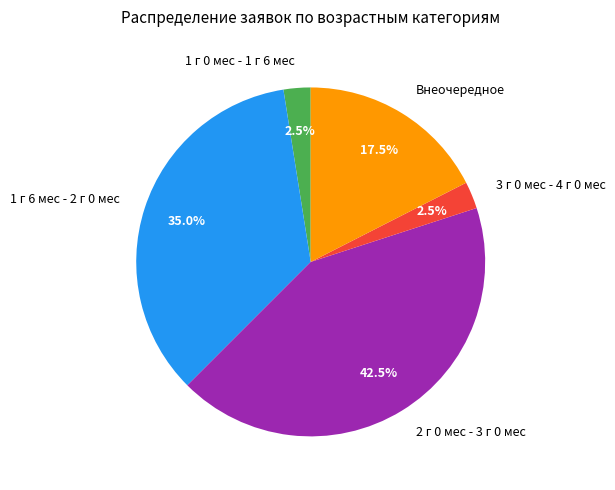

To the nearest percent, what percentage of the pie is 1 г 6 мес - 2 г 0 мес?

35%